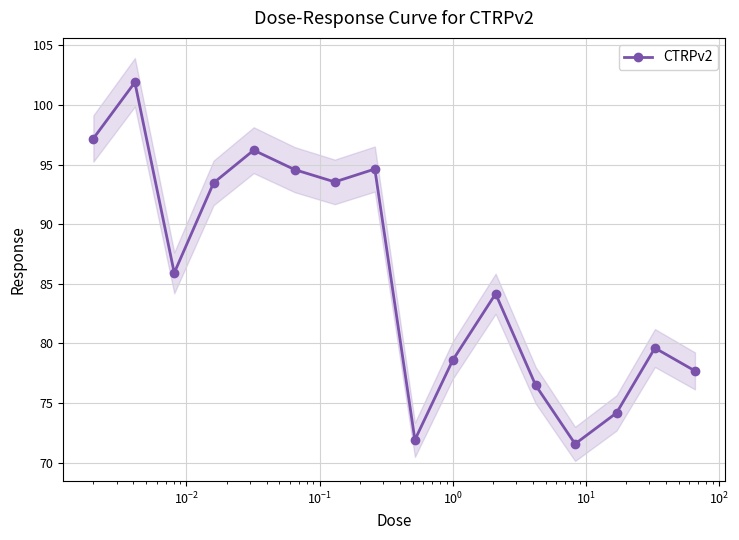

What is the average value?

85.7